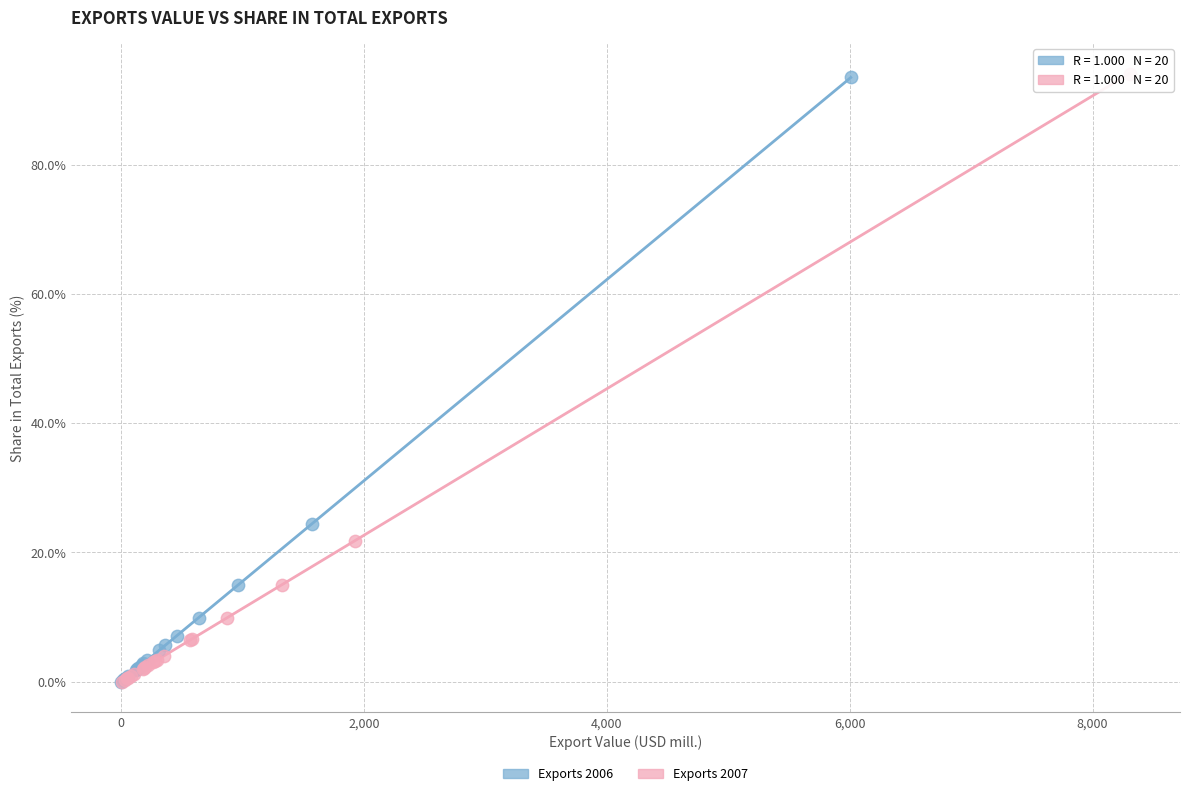

Which series has the largest Y range (max minus min)?

Exports 2007